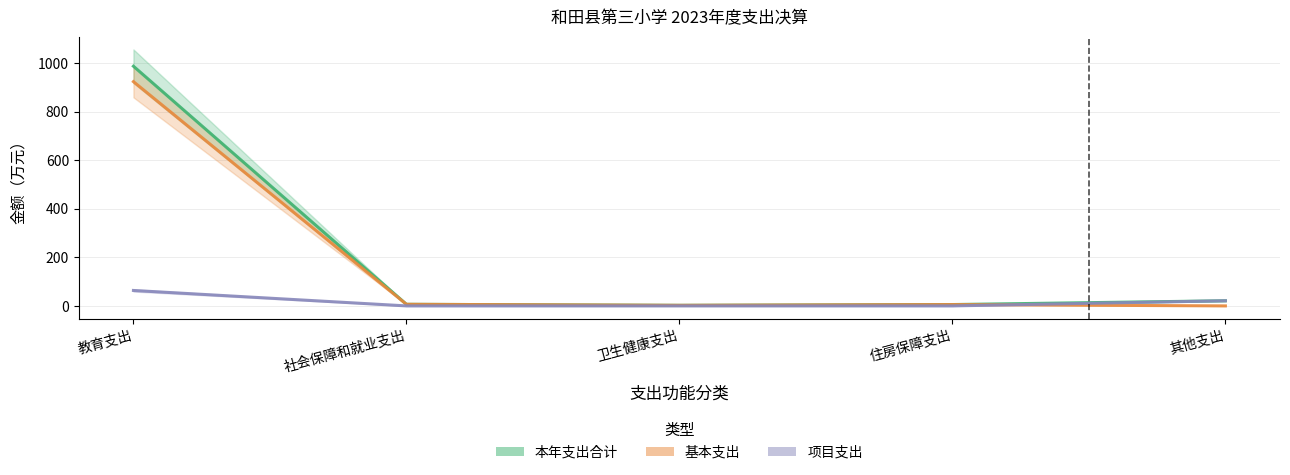

What is the greatest value displayed?

986.4